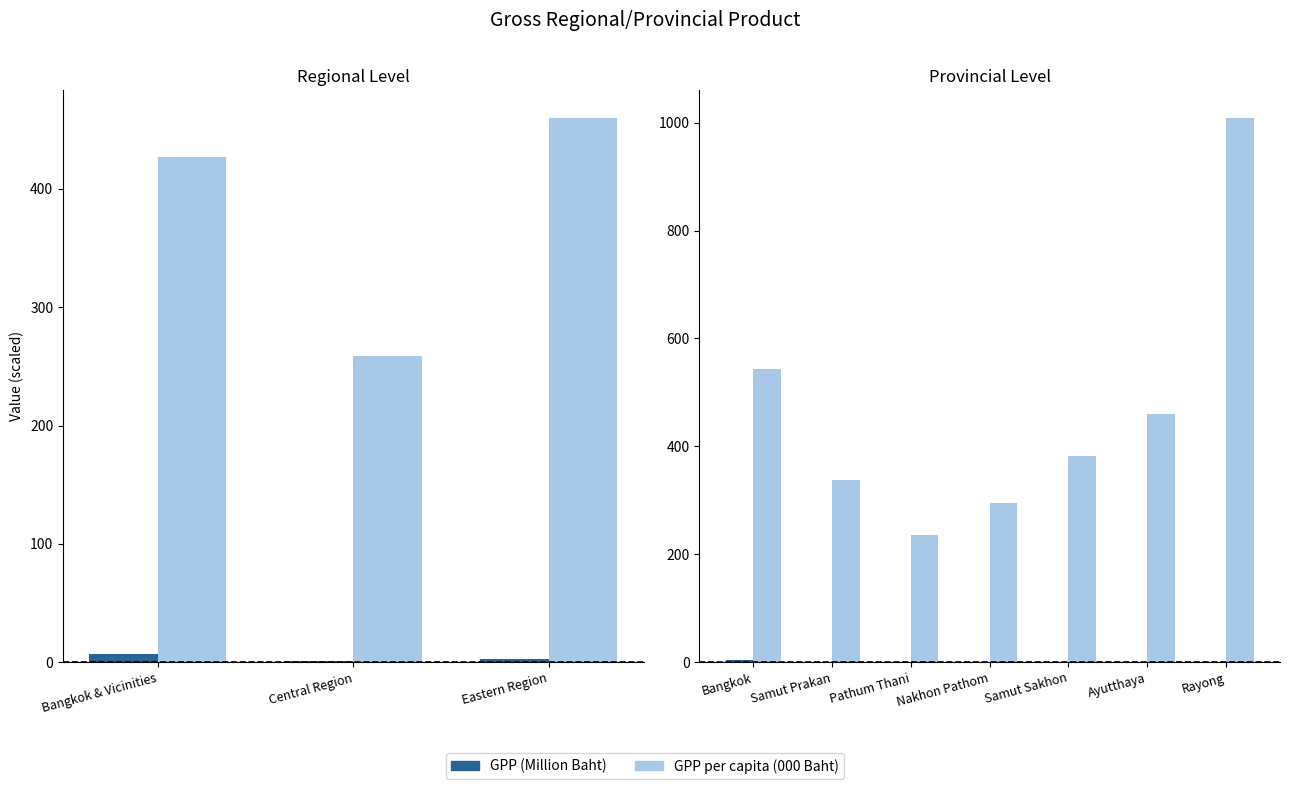

Rank the series at Rayong from lowest to highest value.

GPP (Million Baht), GPP per capita (000 Baht)